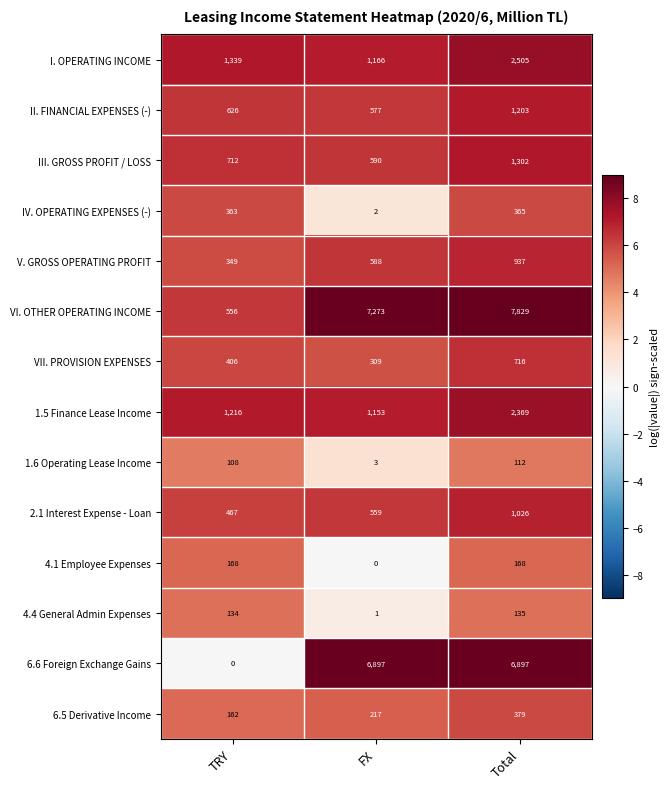

Is it true that 6.5 Derivative Income equals 672 at Total?

False